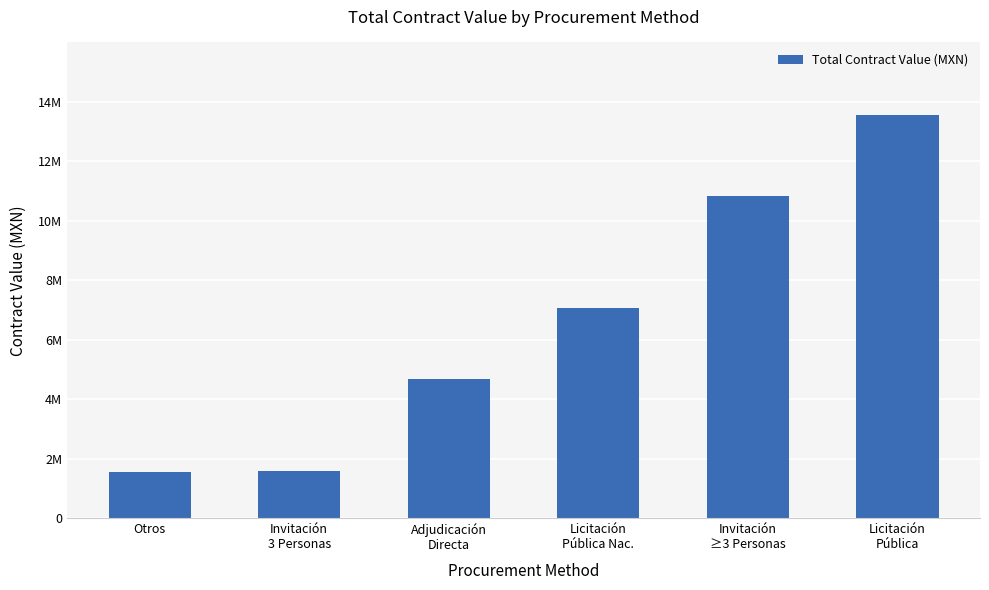

Are the bars horizontal?

No